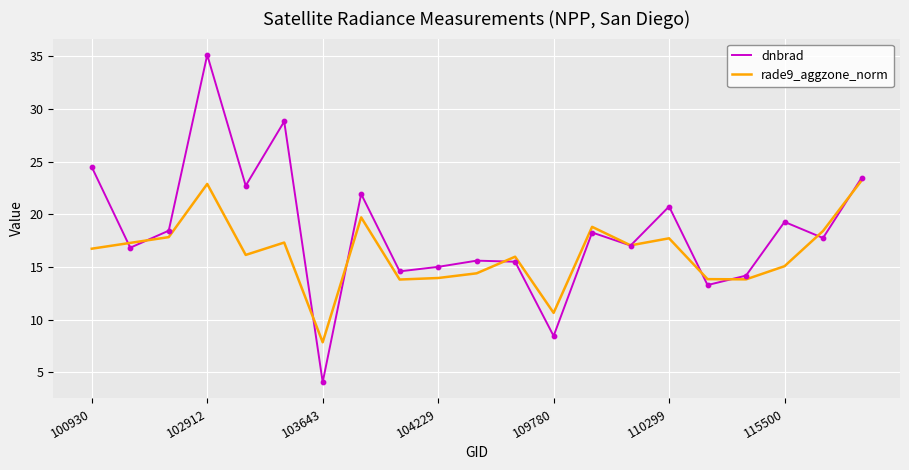

Which series has the largest range (max minus min)?

dnbrad